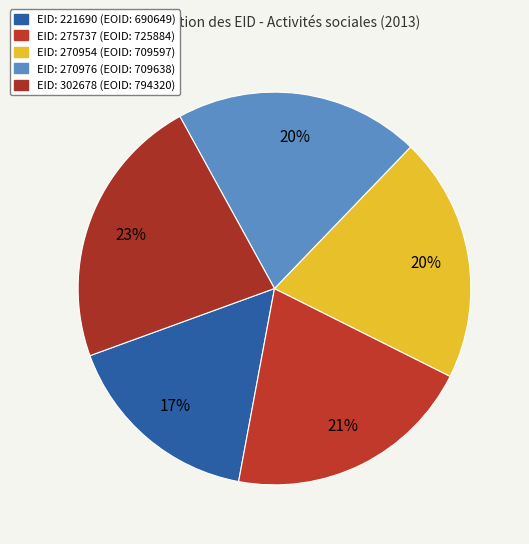

Count the number of slices in the pie.

5